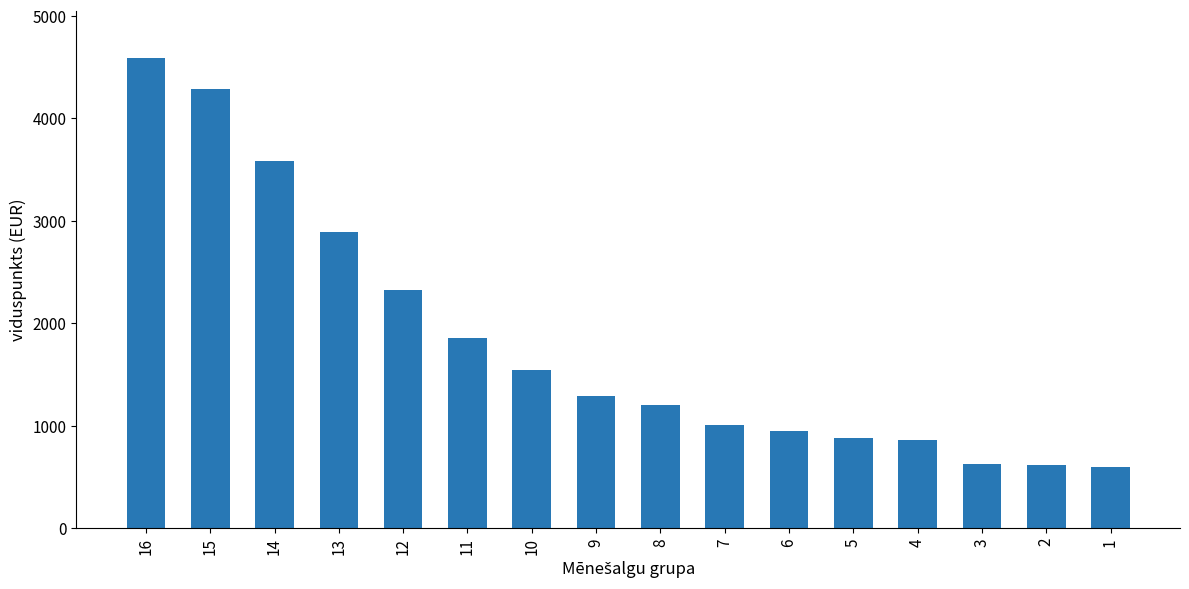

At which label does the data first exceed 1285?

16